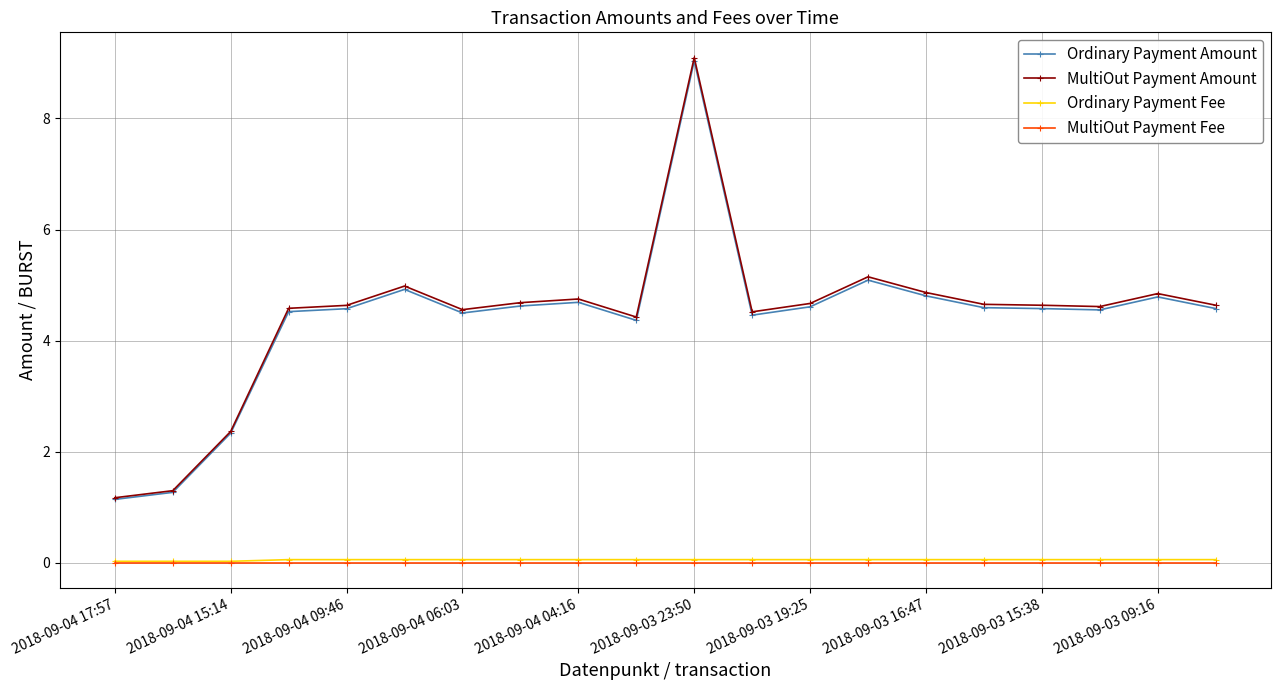

What is the value of the MultiOut Payment Amount point at the 16th from the left?

4.7